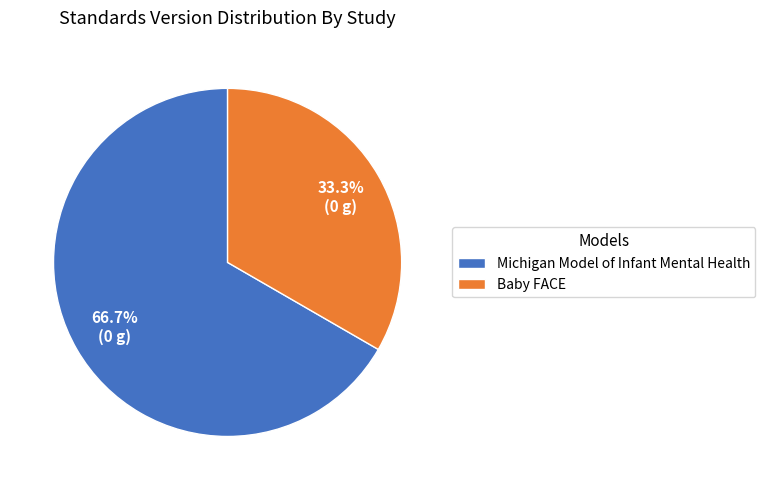

Rank the categories by value from lowest to highest.

Baby FACE, Michigan Model of Infant Mental Health